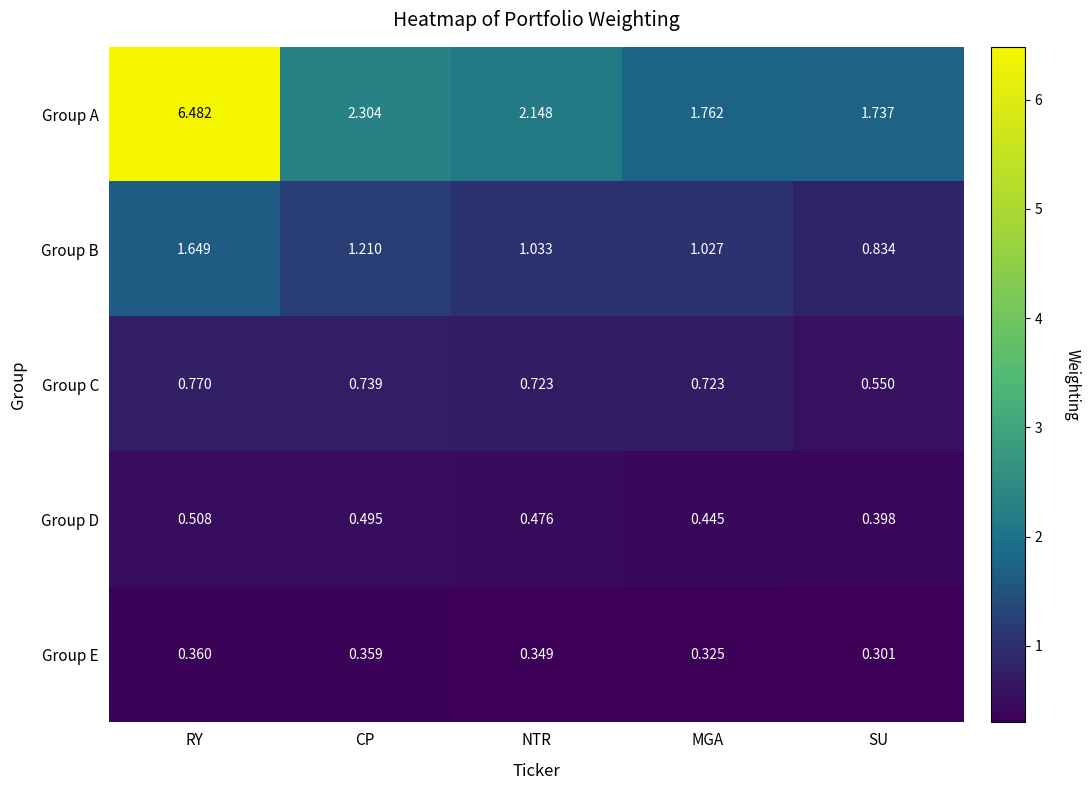

Which series has the widest spread of values?

Group A